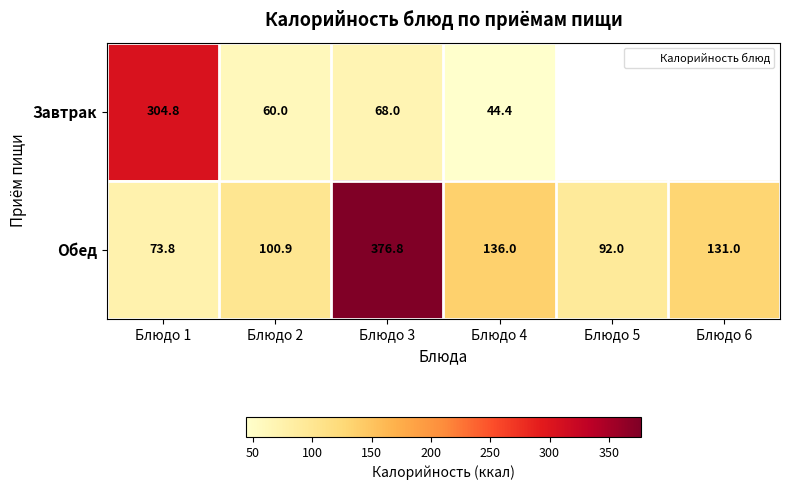

Between Блюдо 3 and Блюдо 6, which series saw the biggest shift?

Обед